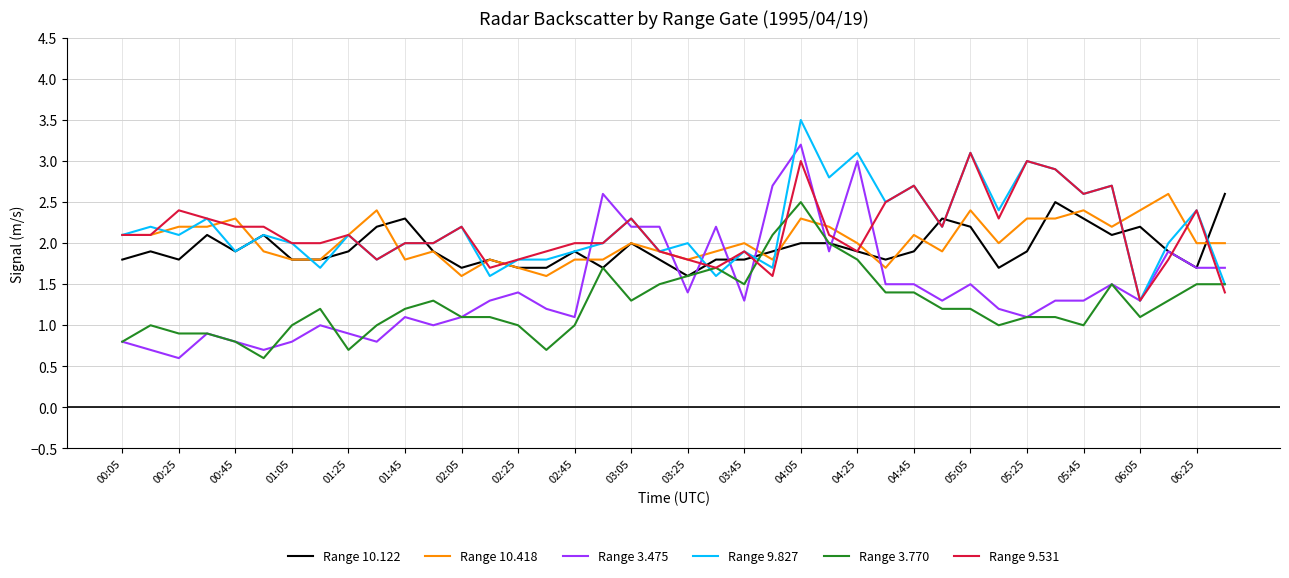

What is the minimum value for Range 10.418?

1.6